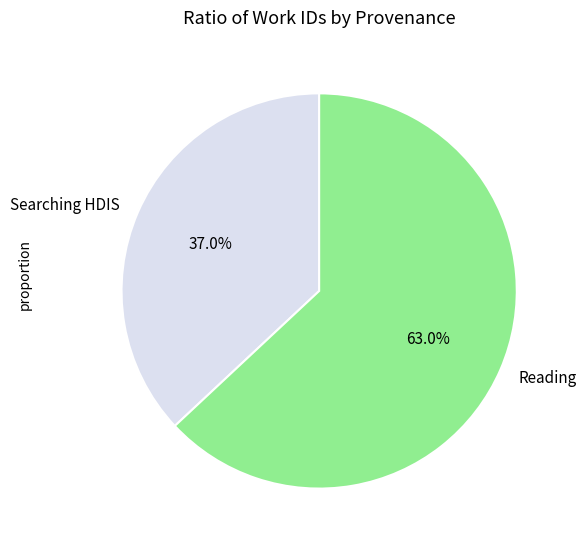

True or false: Reading accounts for 63% of the total.

True